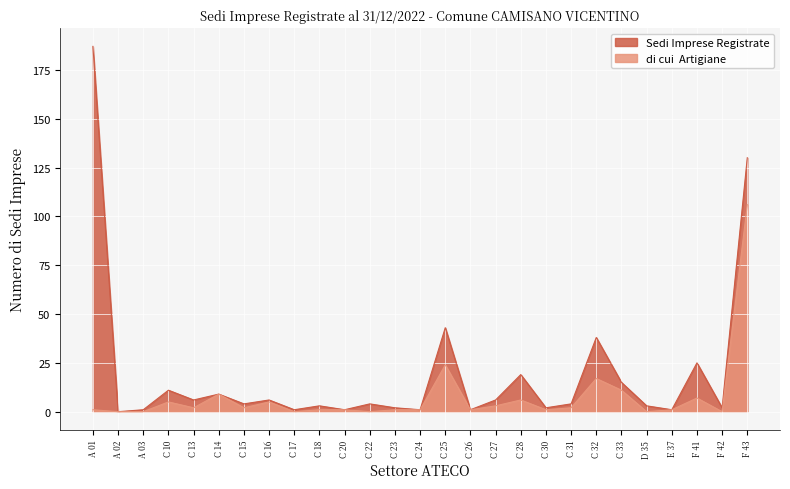

What is the label of the 3rd point from the left?

A 03